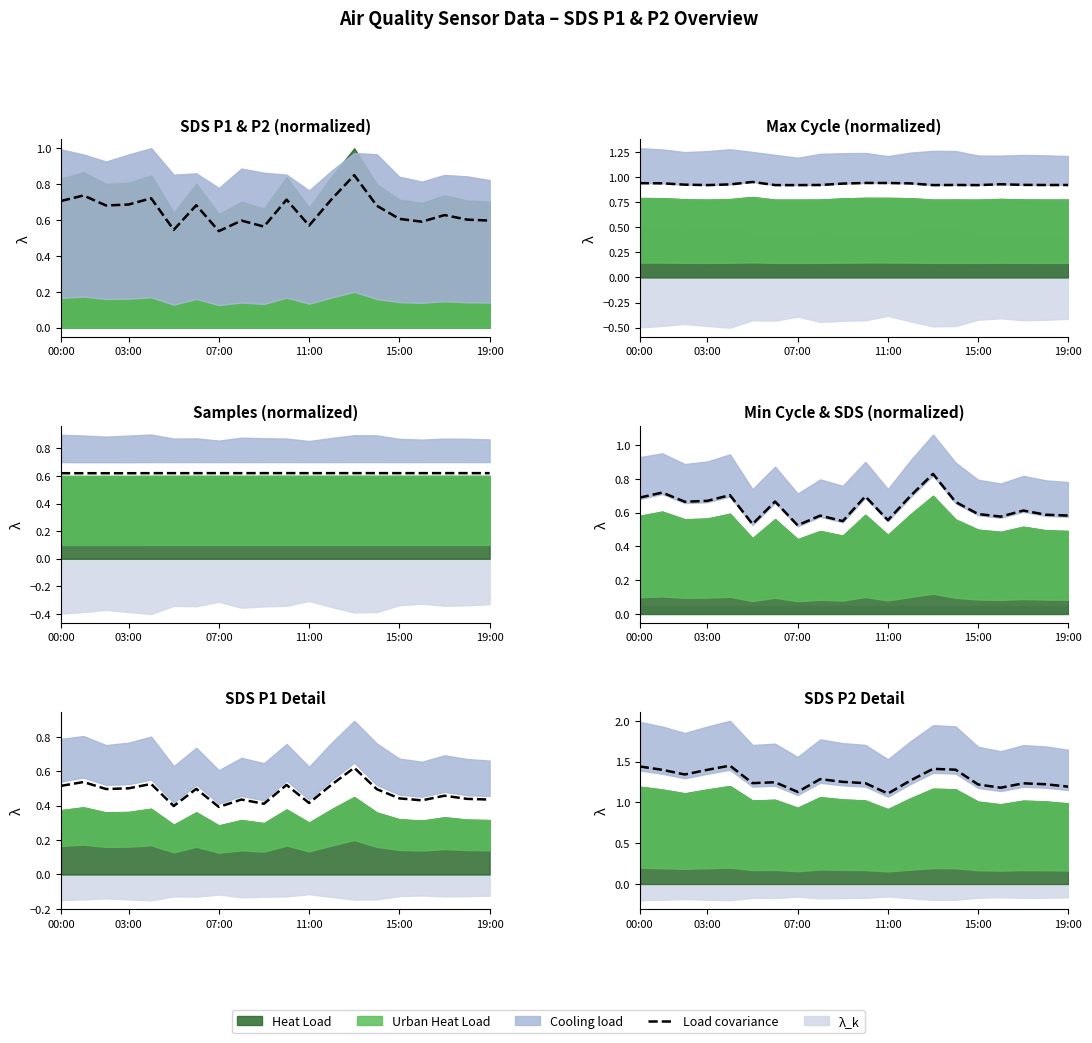

The value at 12 is 1.7. True or false?

False